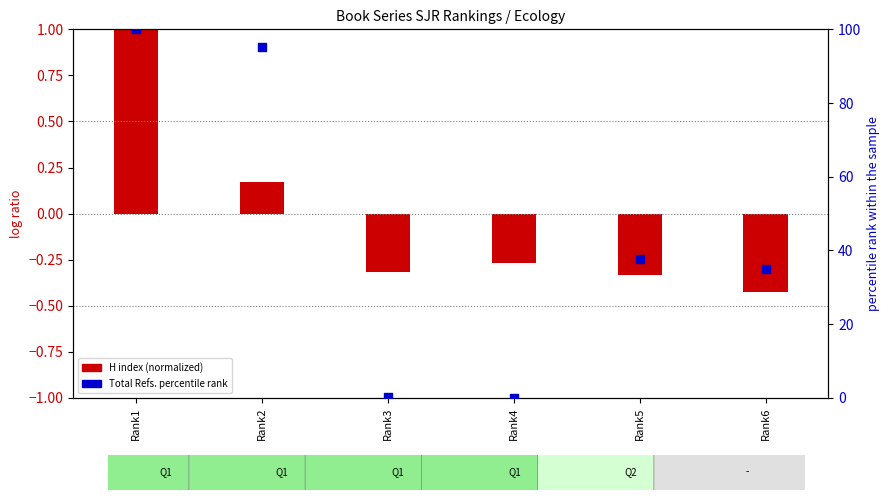

Which has a higher value, Rank1 or Rank3?

Rank1